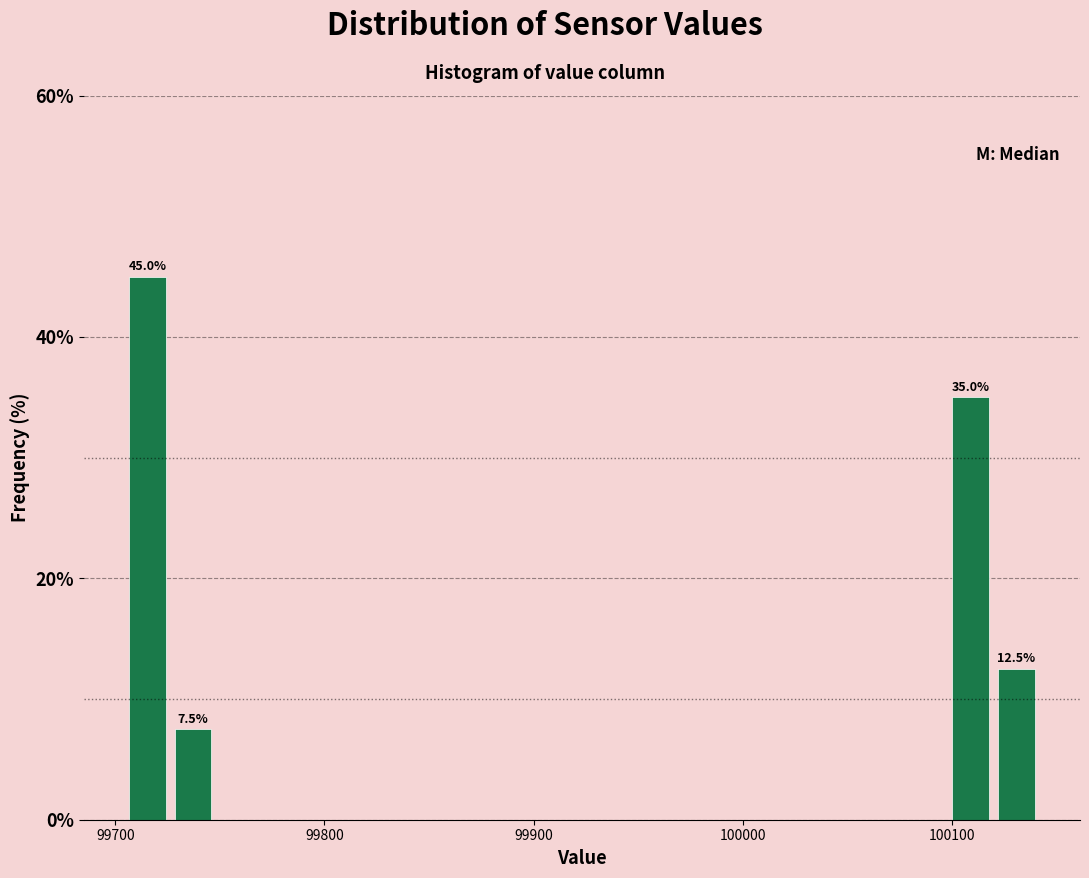

Around what value on the x-axis is the tallest bar? Give the approximate position of its centre, as read against the axis.

99720